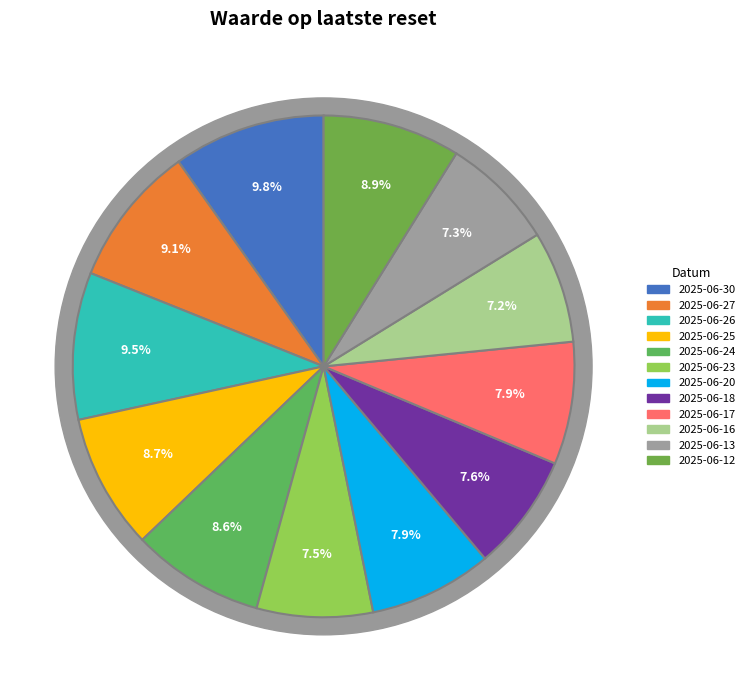

Which category has the biggest portion of the pie?

2025-06-30